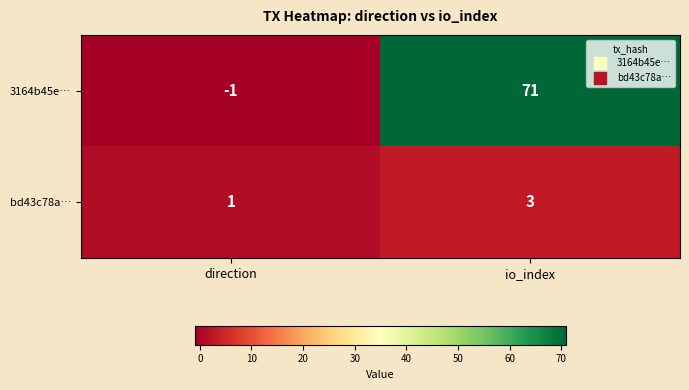

What is the maximum value shown in the chart?

71